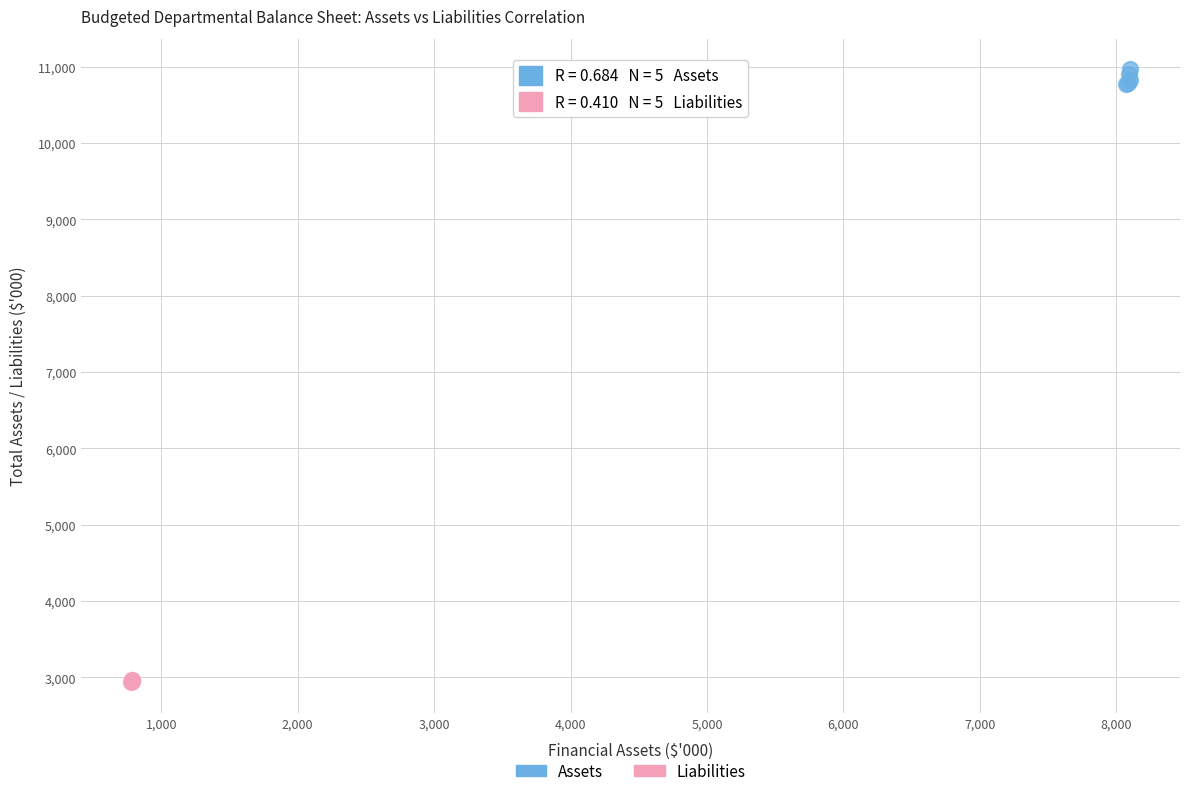

Which series contains the lowest Y value?

Liabilities